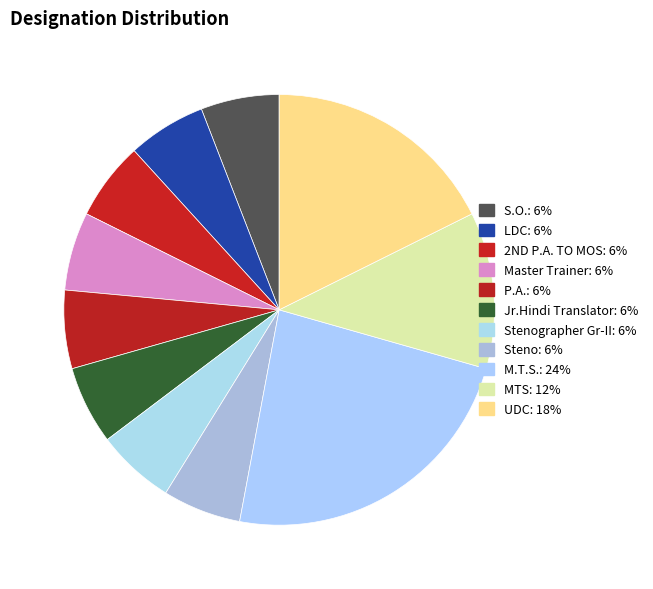

How many segments does this pie chart have?

11